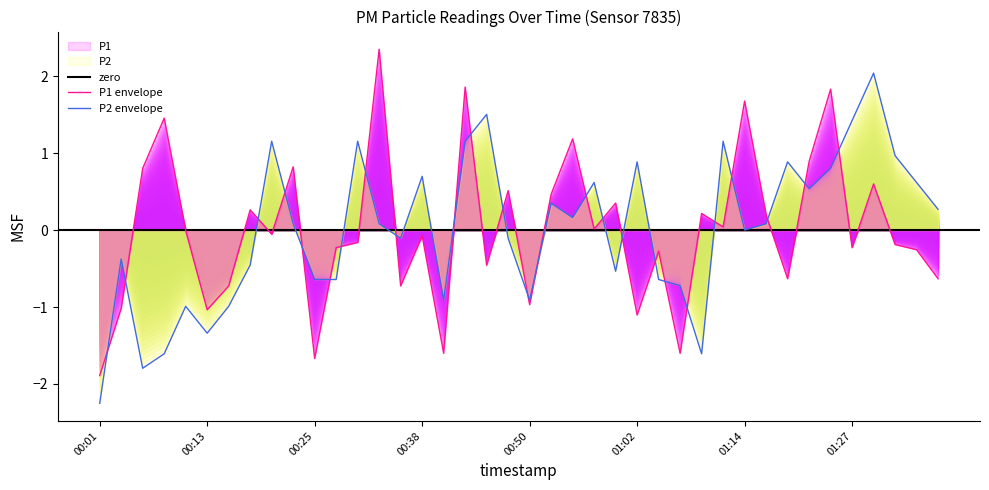

At which category does P1 reach its first local peak?

00:08